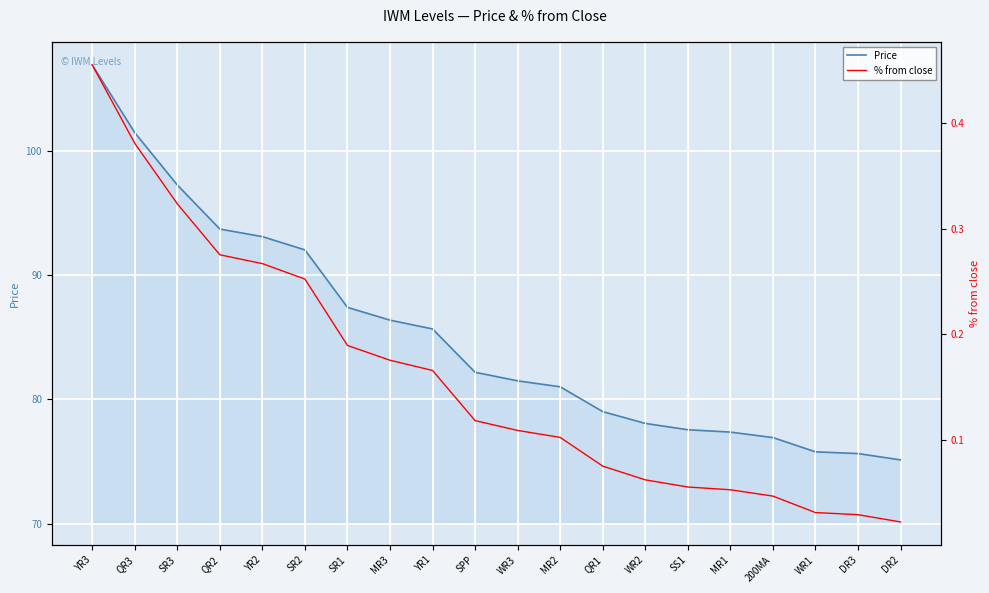

Which series changed the most between WR3 and DR3?

Price